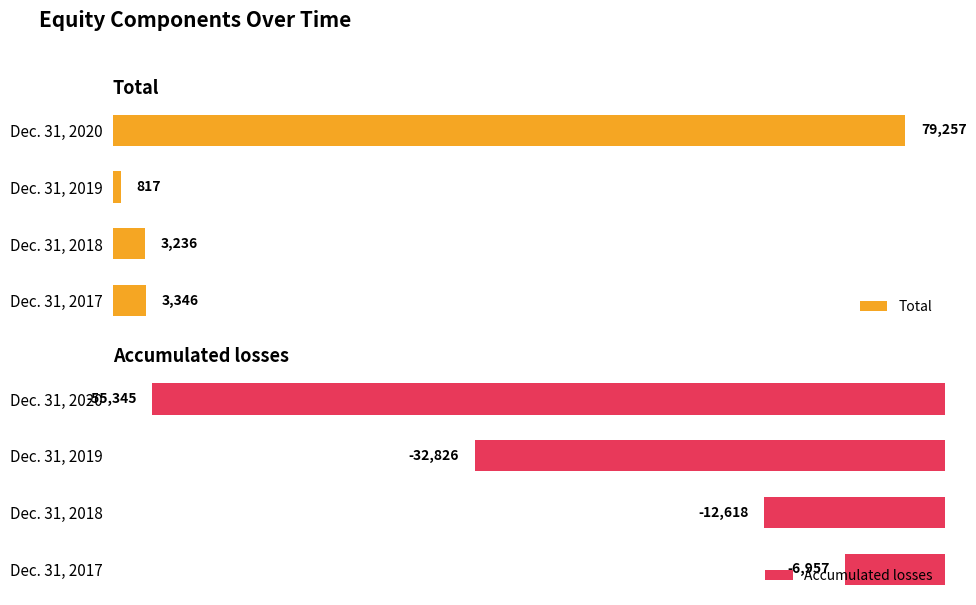

At which label does Total reach its minimum?

Dec. 31, 2019